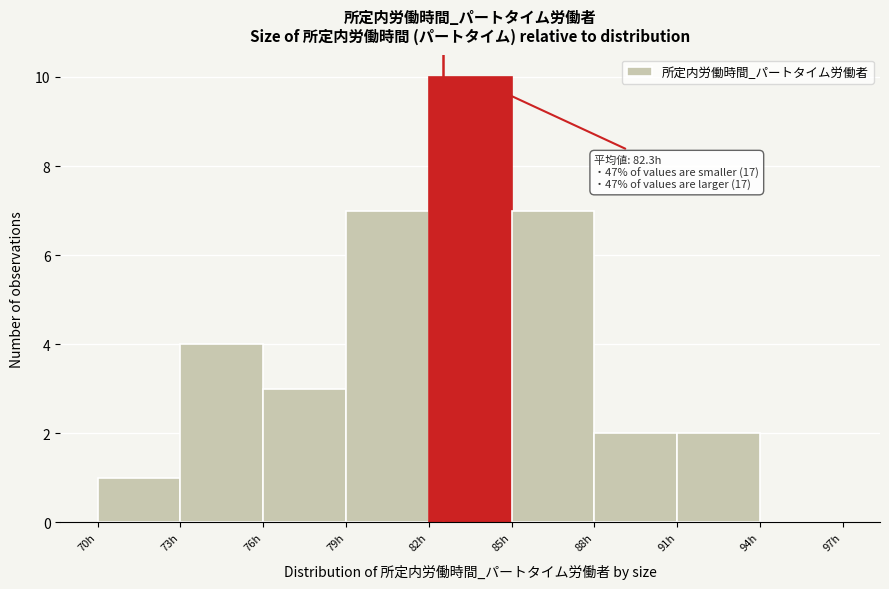

Over which range of the x-axis is the bar tallest?

82 to 85